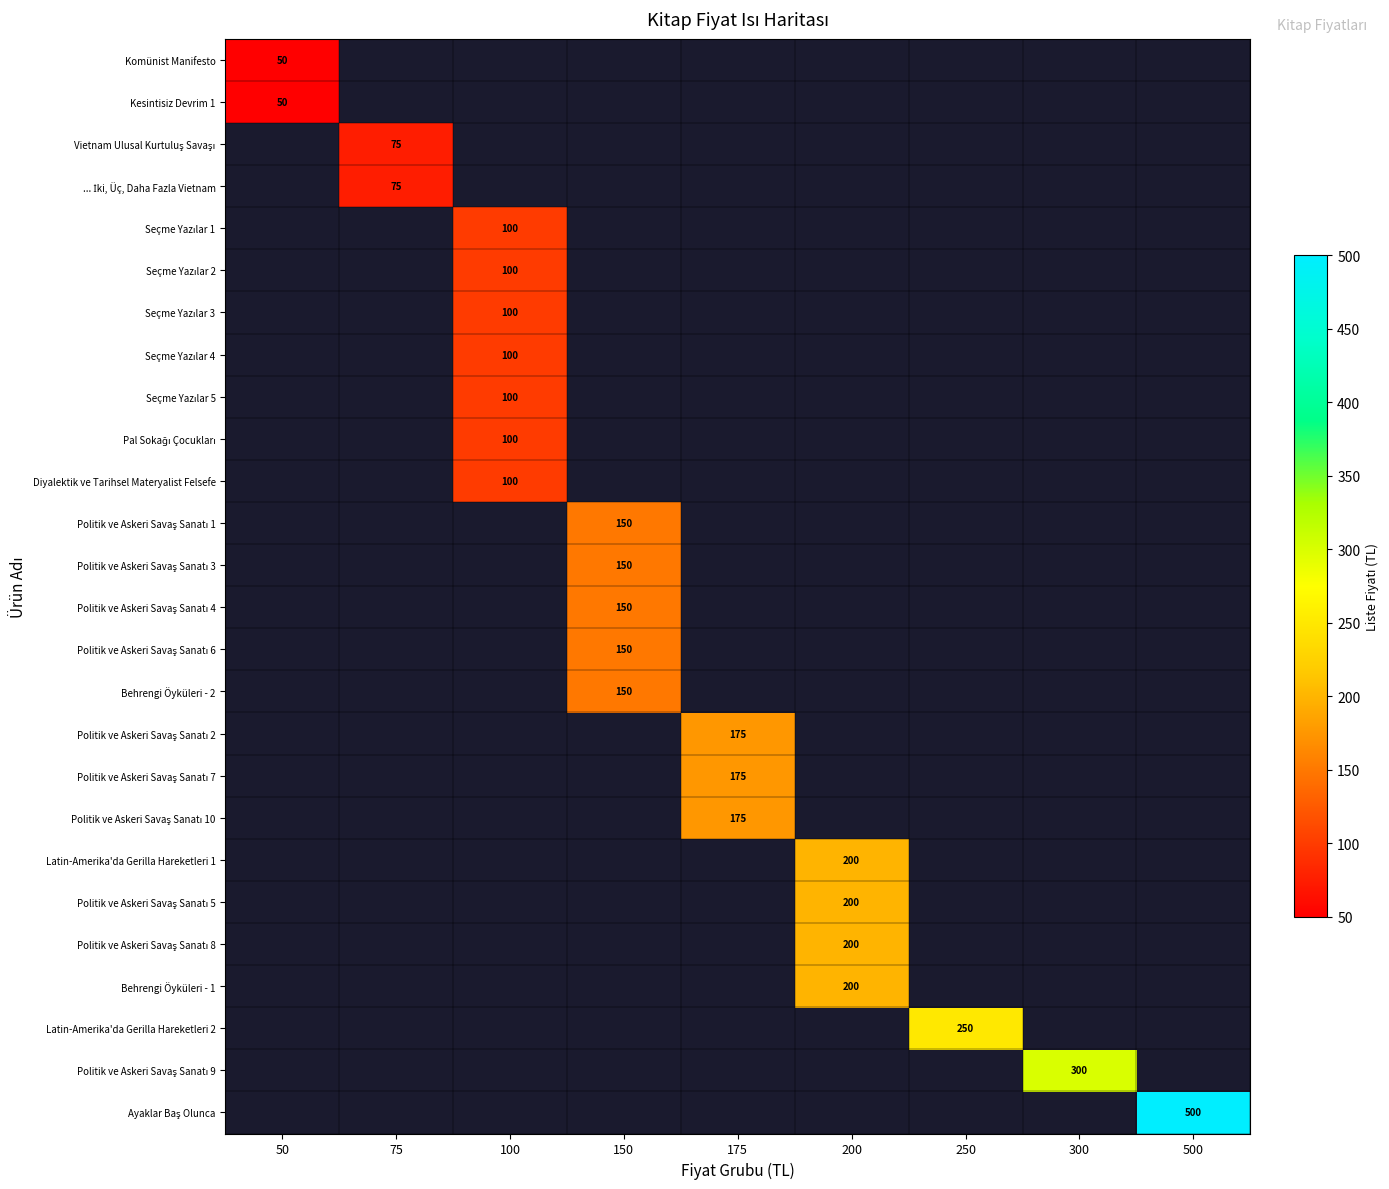

What is the spread (max minus min) of values at 50?

50